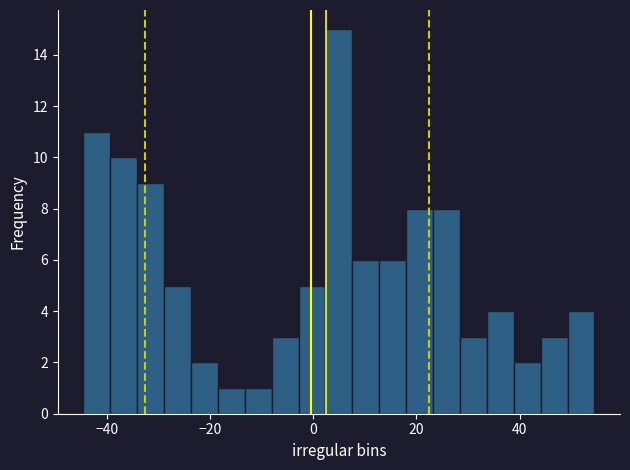

Around what value on the x-axis is the tallest bar? Give the approximate position of its centre, as read against the axis.

6